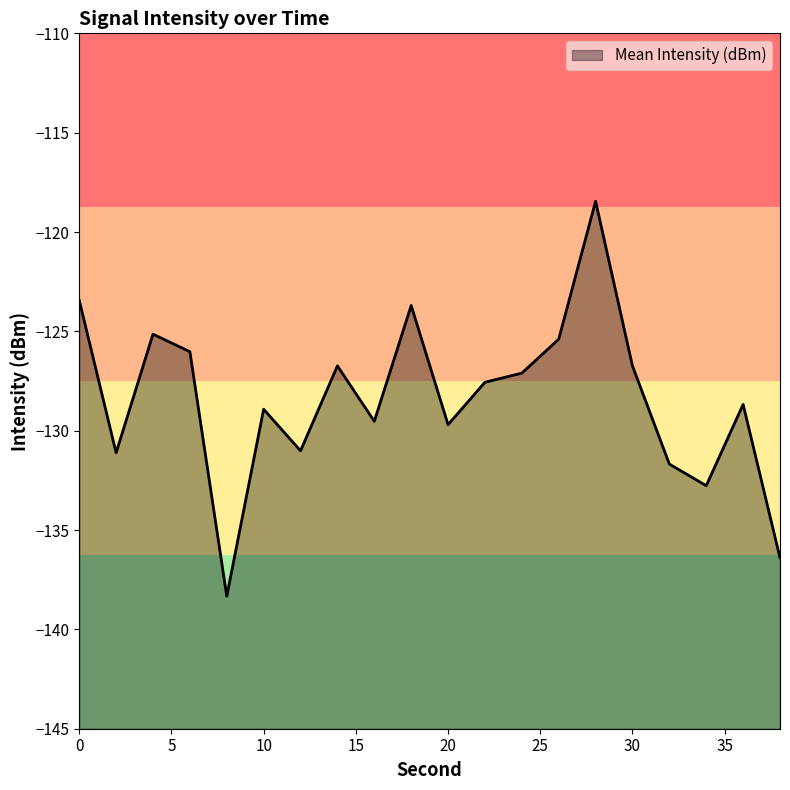

At which label is the value closest to -128?

22